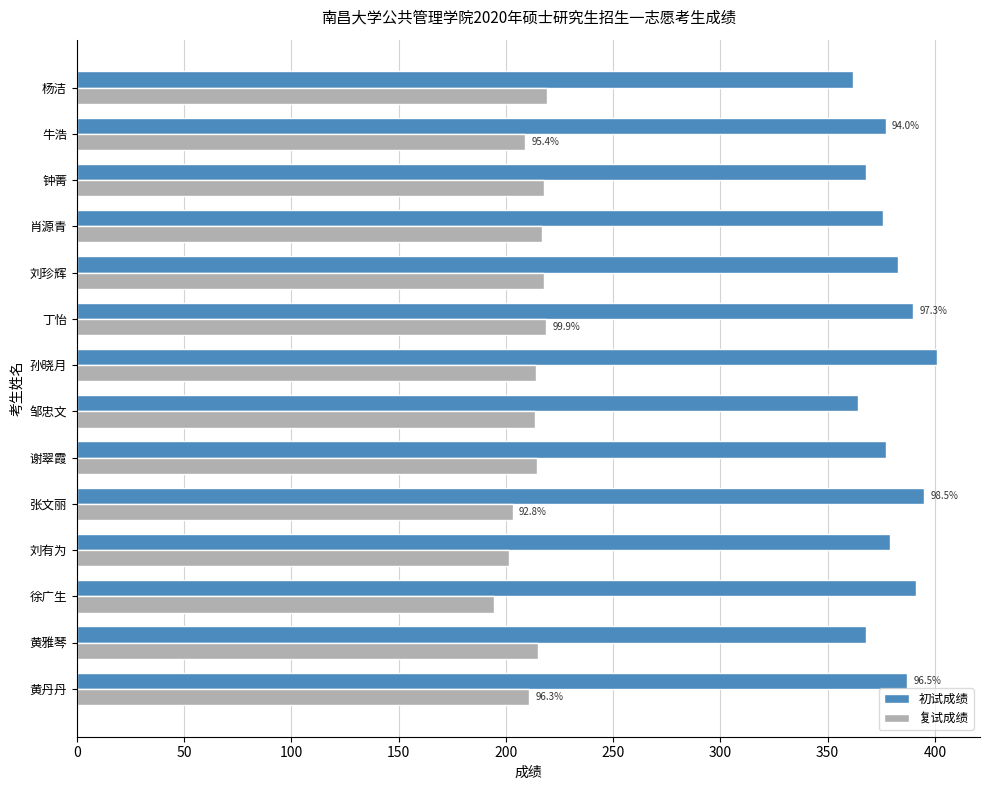

What is the spread (max minus min) of values at 孙晓月?

187.0